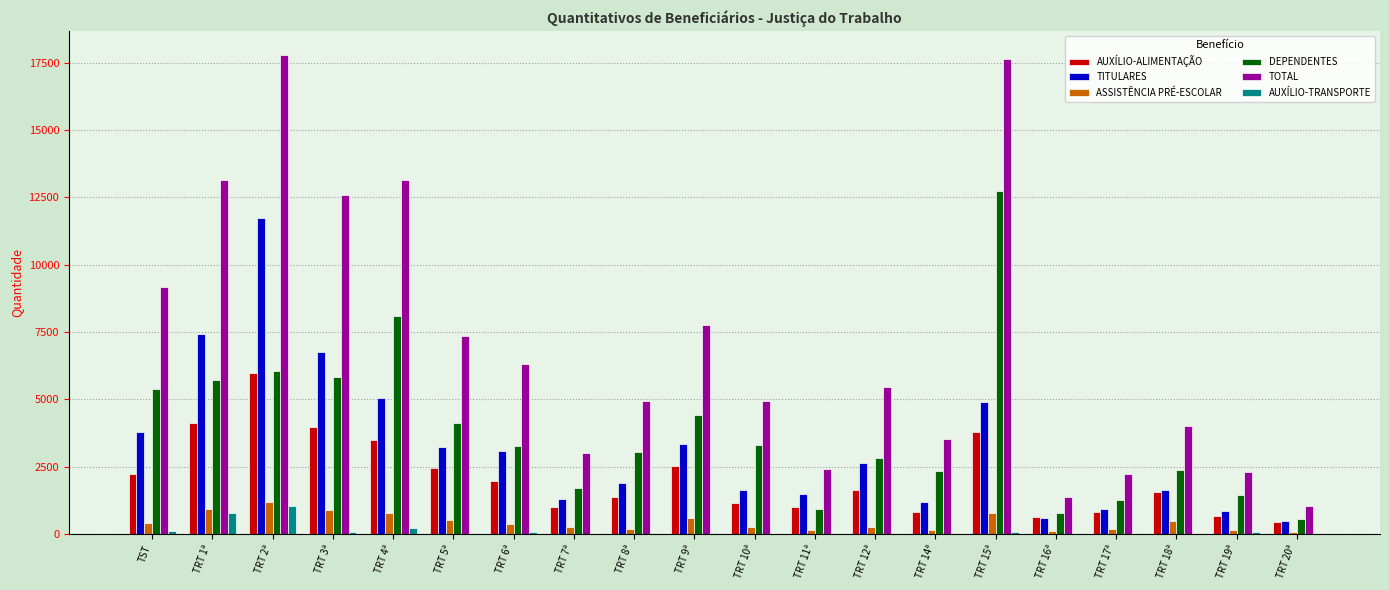

At which category is the sum across all series the highest?

TRT 2ª